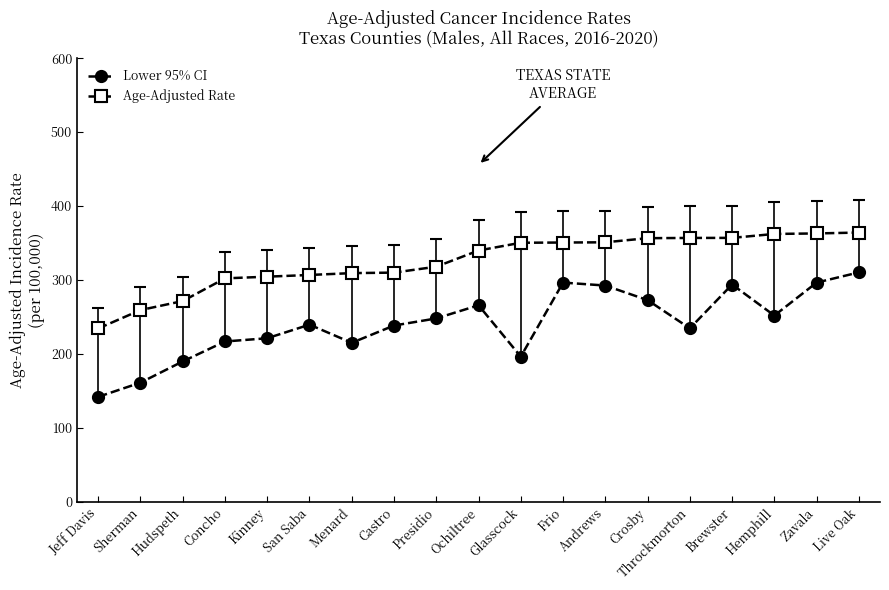

What value does the Age-Adjusted Rate series have at Concho?

302.0